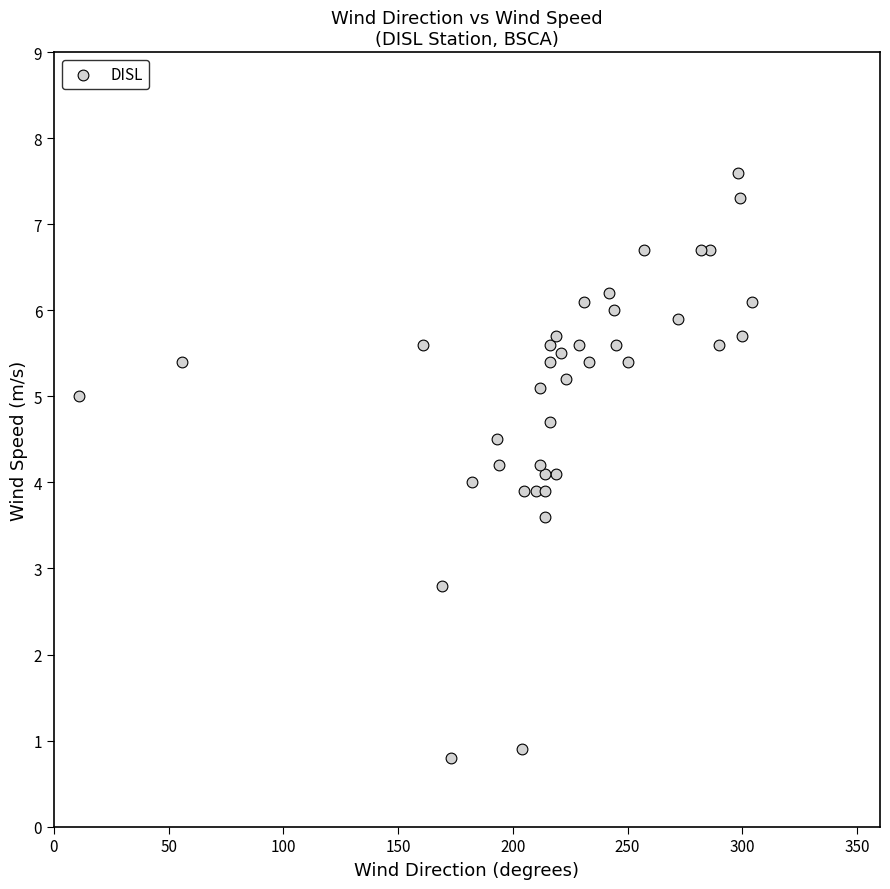

What is the range of X values (max minus min)?

293.0